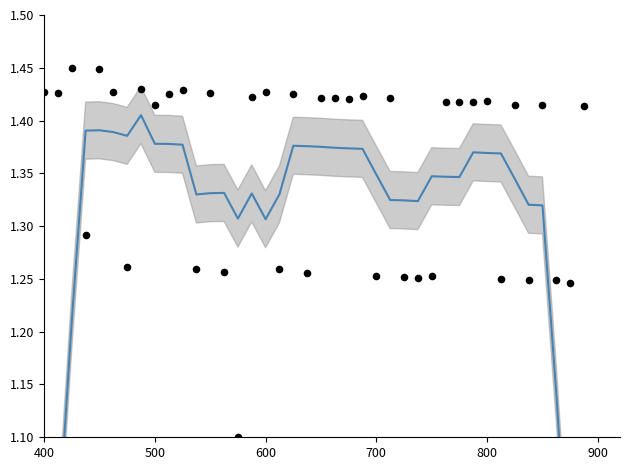

At how many categories does at least one series exceed 0?

40